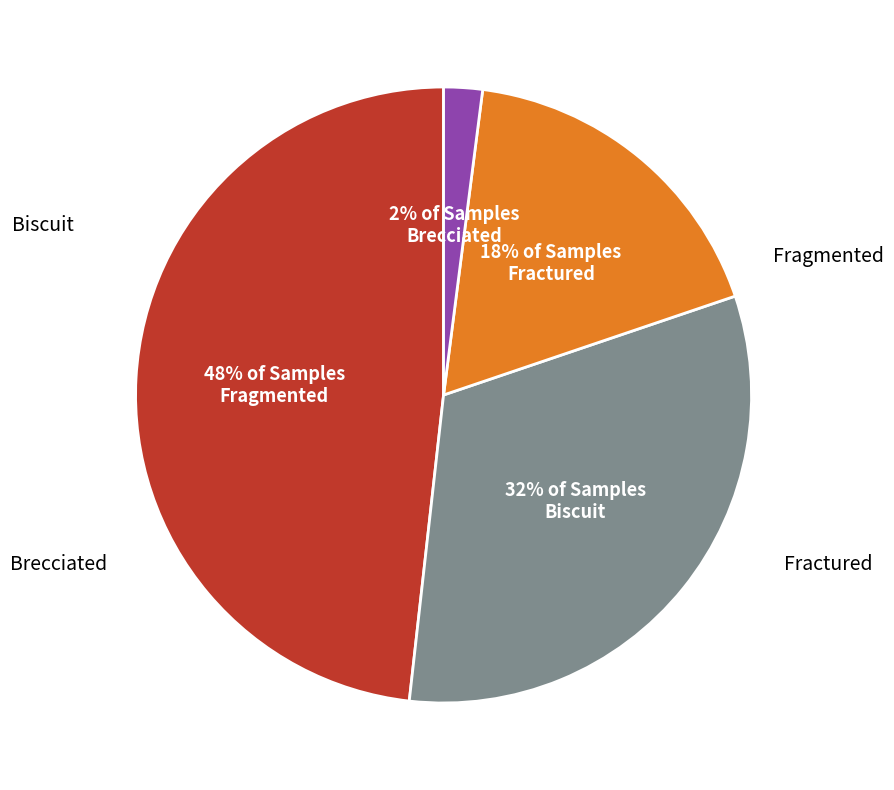

Does any single category account for the majority?

No